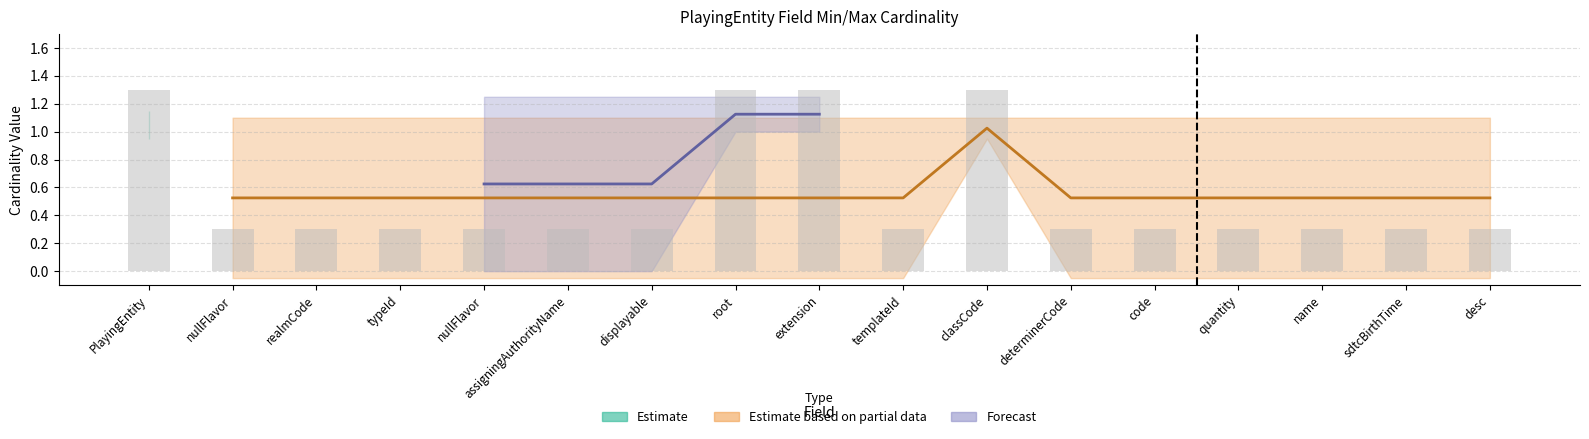

Are the bars horizontal?

No